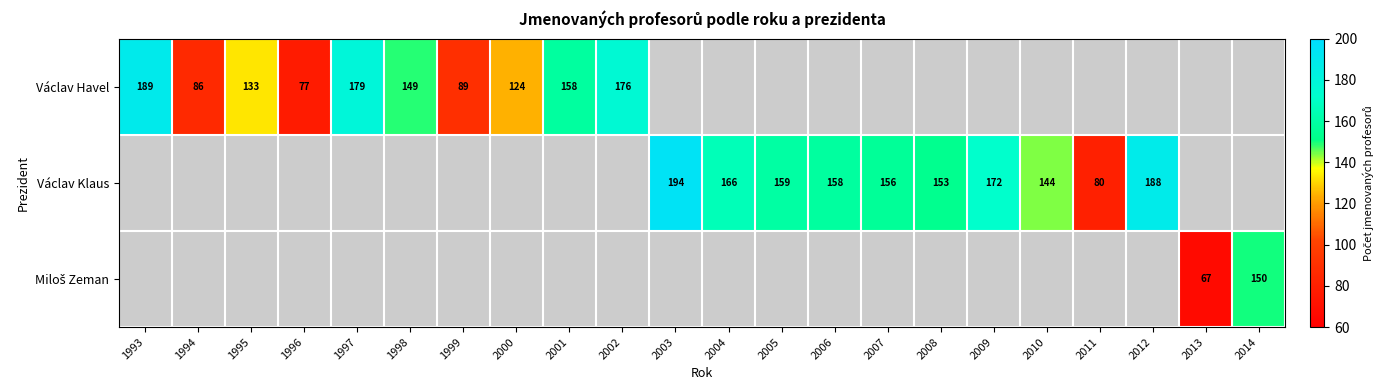

What is the difference between the Václav Havel values at 1997 and 2002?

3